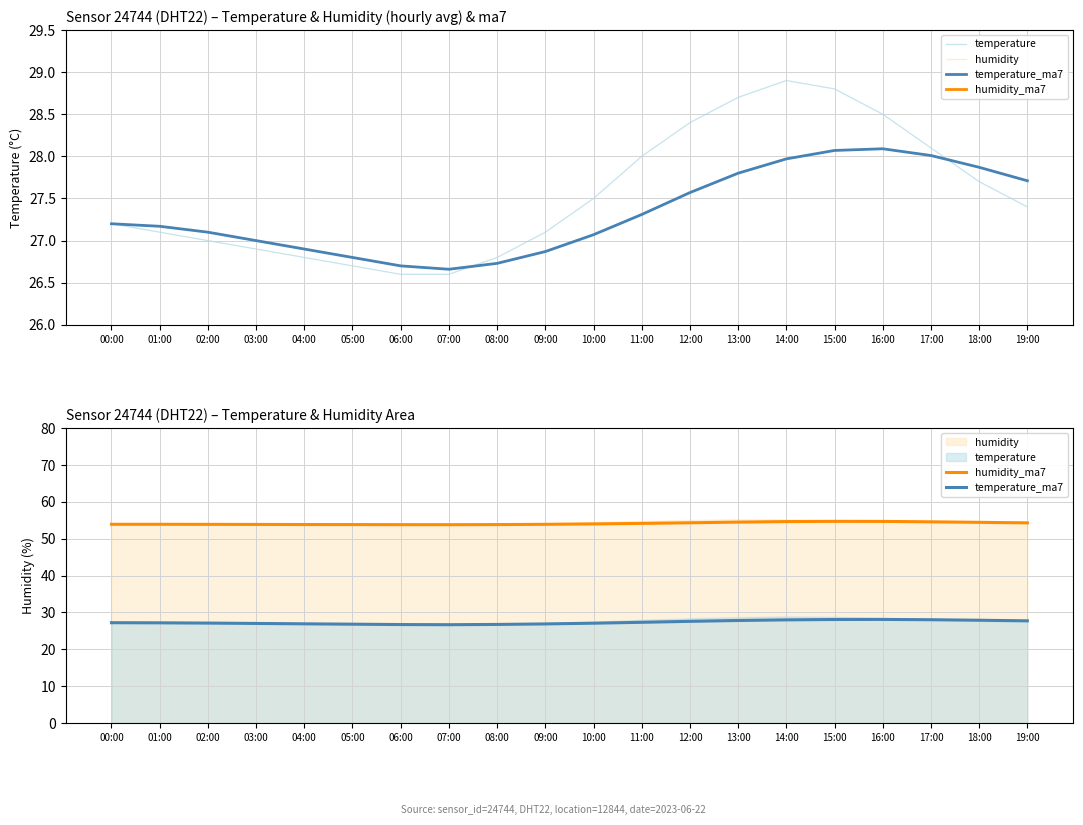

The value of temperature_ma7 at 02:00 is 43.5. True or false?

False